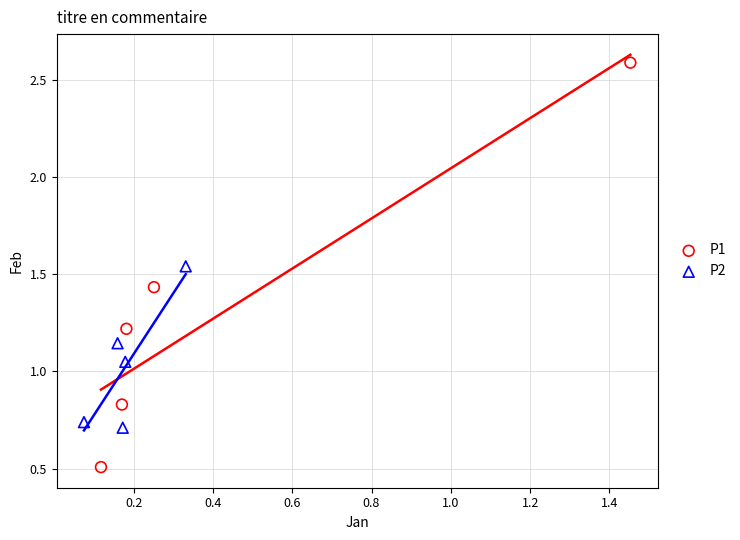

Which series has the widest spread of Y values?

P1